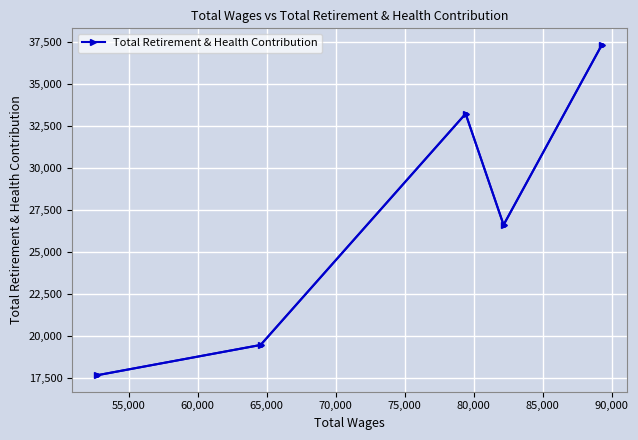

What is the value of the 5th point from the left?

37350.7